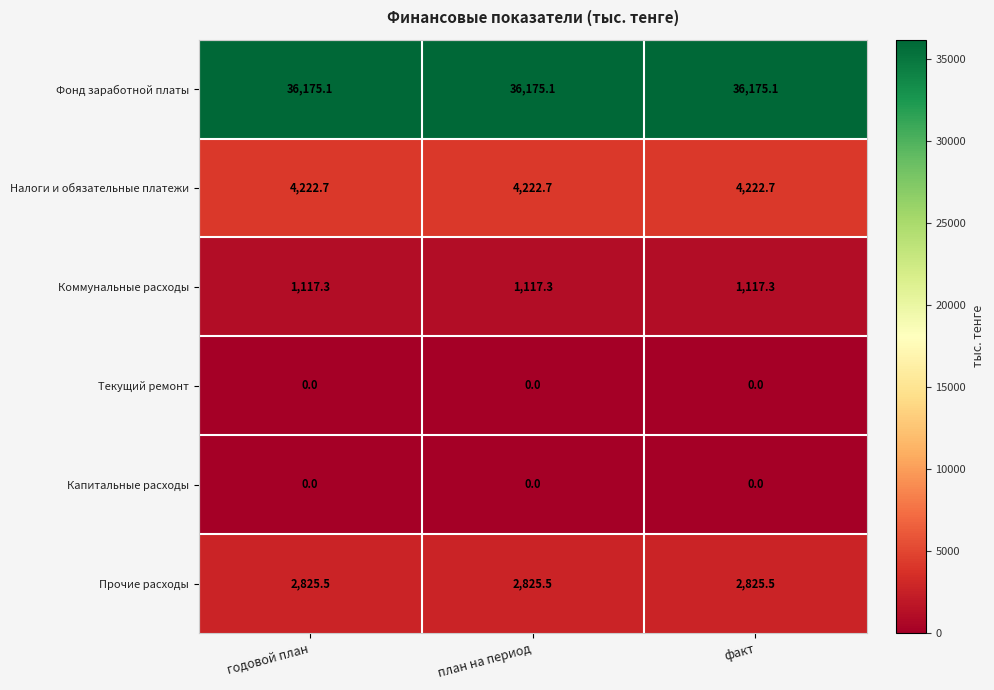

The value of Текущий ремонт at план на период is 0.0. True or false?

True